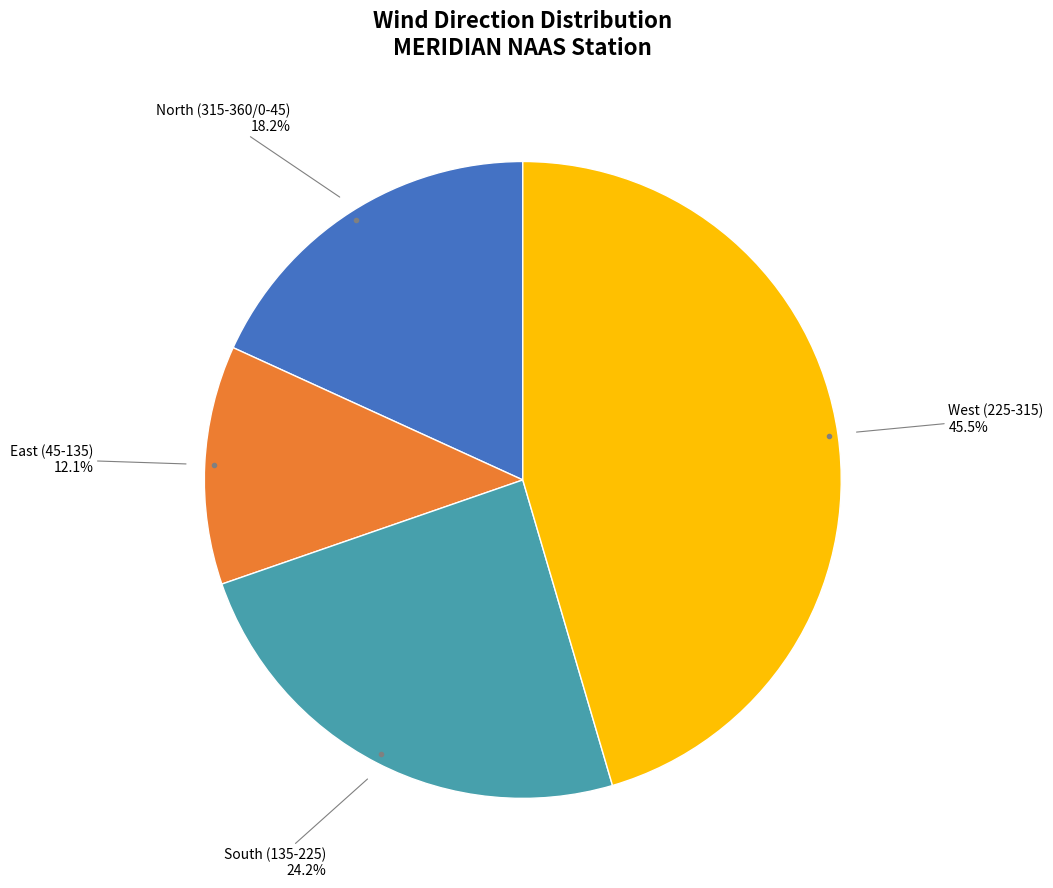

Is there any slice that represents more than half of the pie?

No